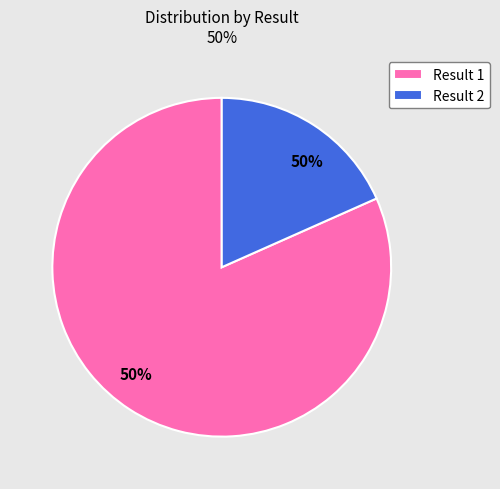

How many segments does this pie chart have?

2